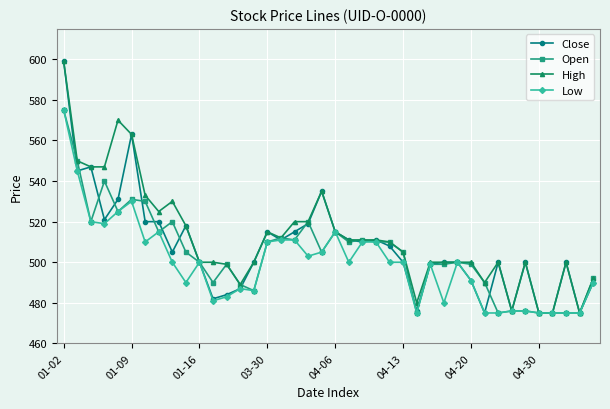

At how many categories does at least one series exceed 558?

3